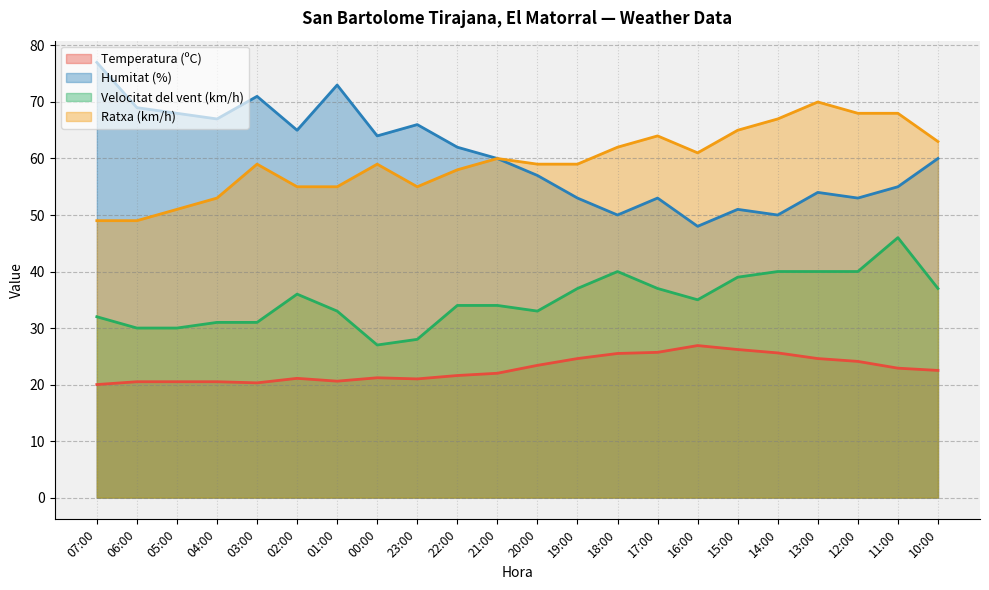

What position from the left is 18:00?

14